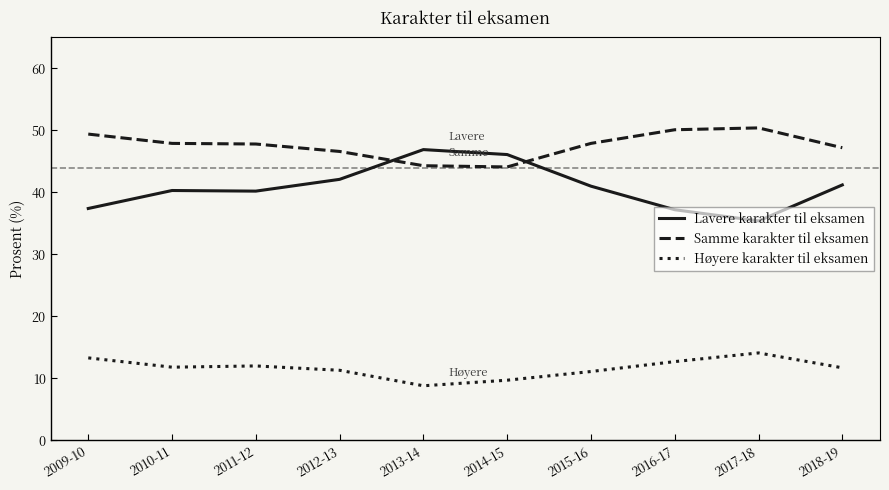

Rank the series by their average value, from lowest to highest.

Høyere karakter til eksamen, Lavere karakter til eksamen, Samme karakter til eksamen